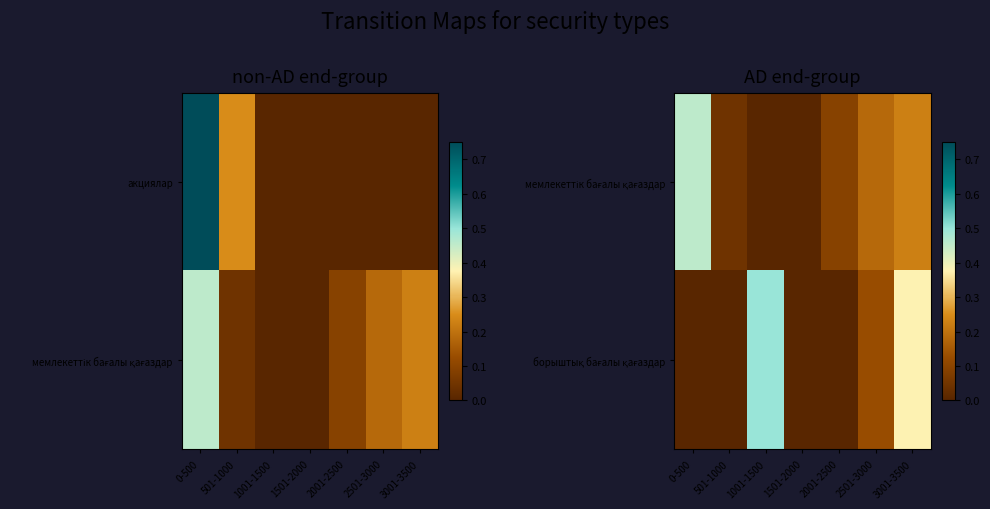

What is the sum of all мемлекеттік бағалы қағаздар values?

1.0